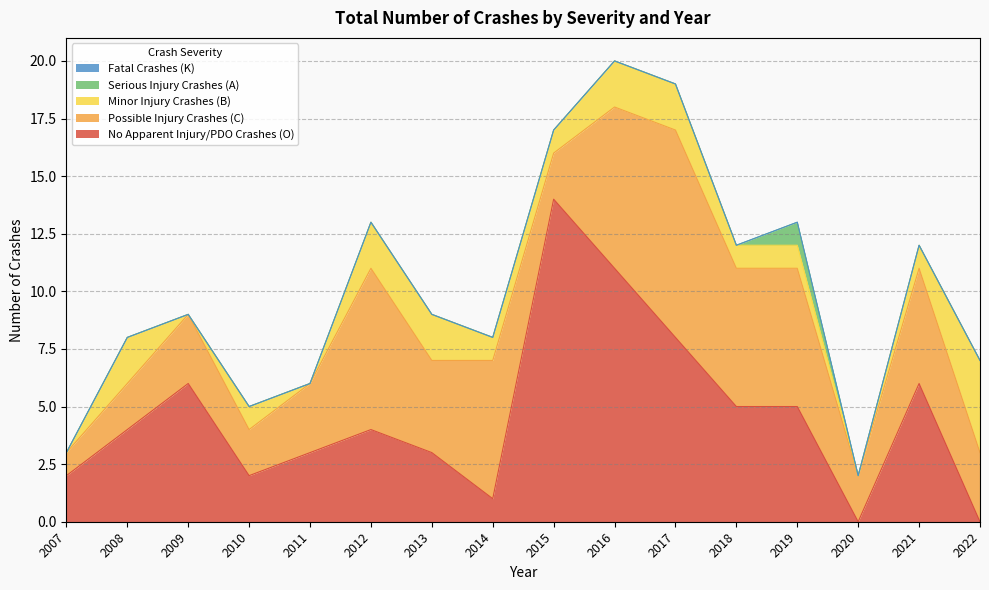

What is the difference between the maximum and minimum values in the No Apparent Injury/PDO Crashes (O) series?

14